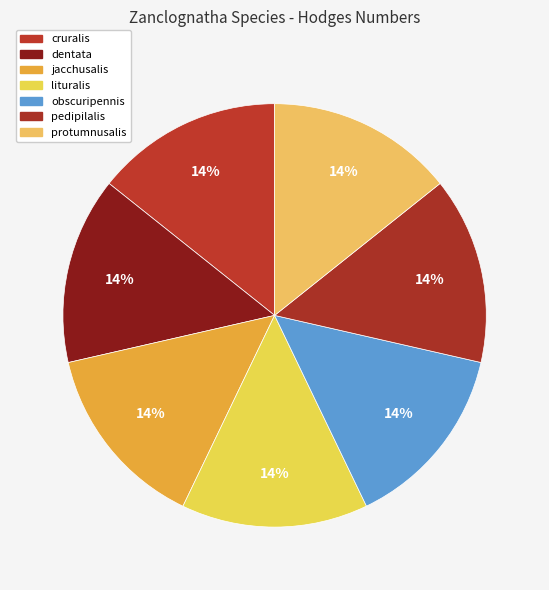

To the nearest percent, what is the average slice percentage?

14%